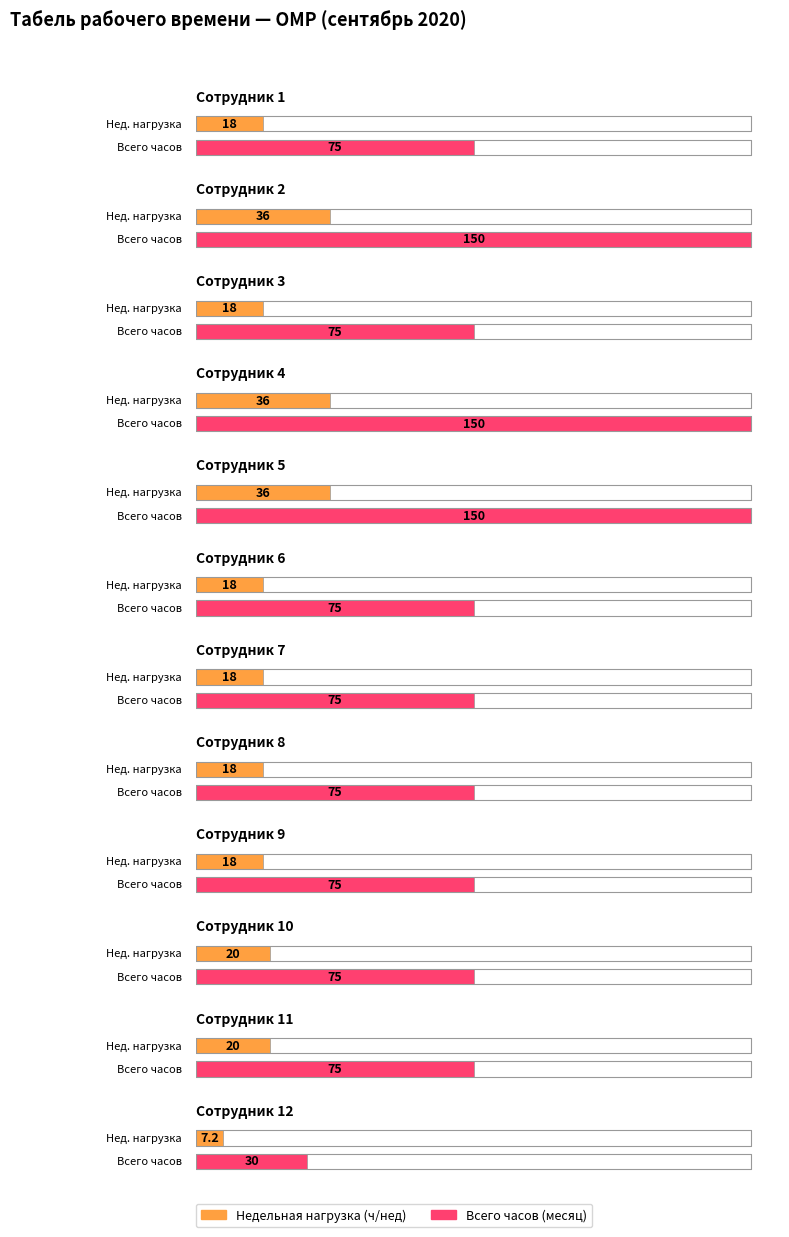

The chart shows a value of 150 at Сотрудник 4. True or false?

True